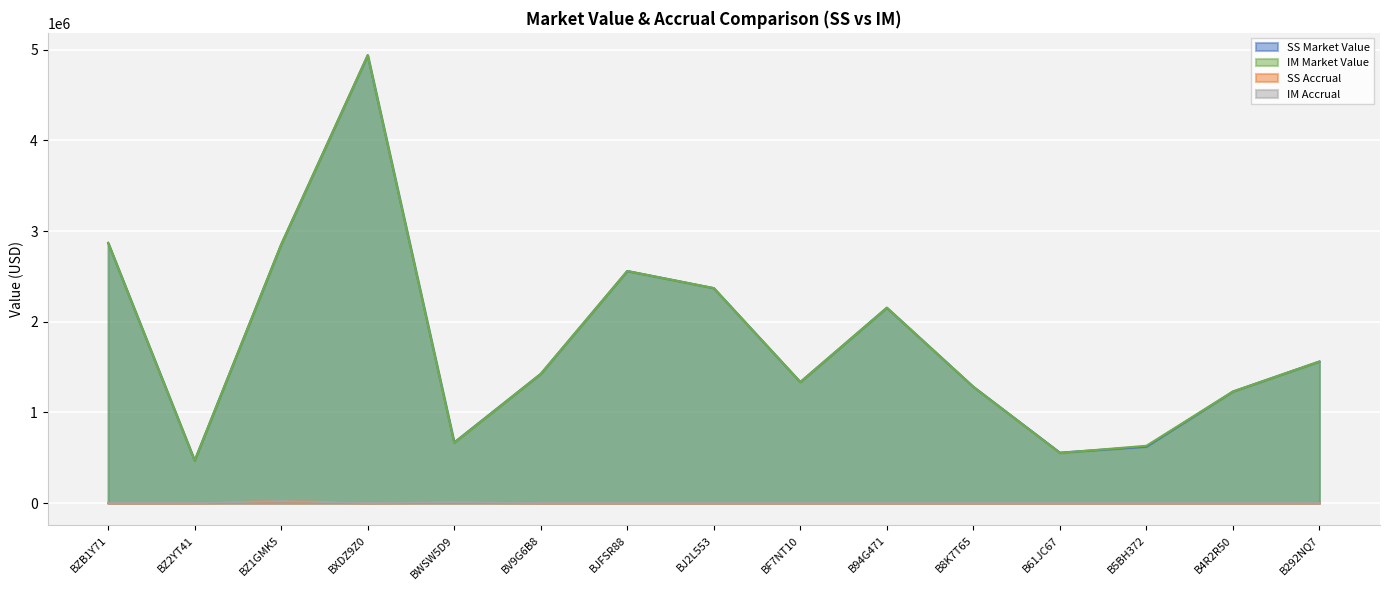

What is the maximum value for IM Accrual?

22500.3